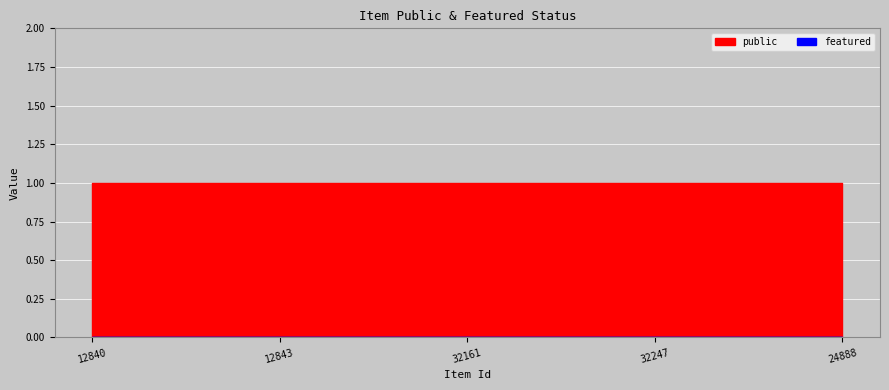

True or false: featured and public cross at least once.

False